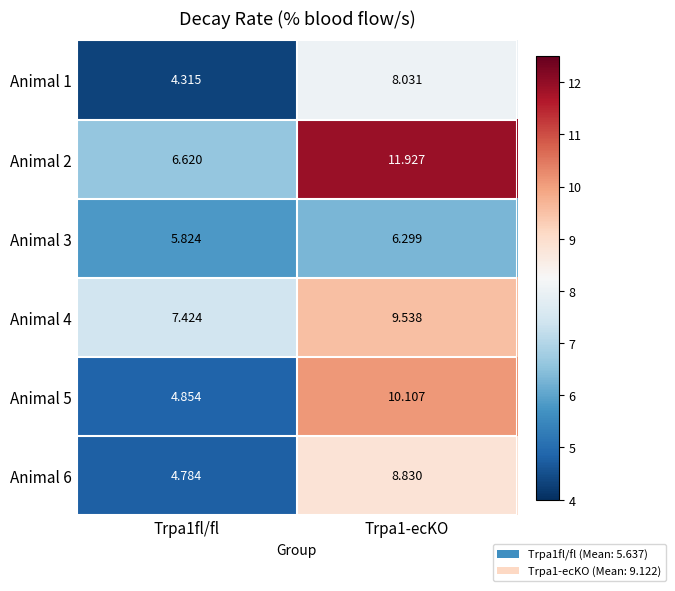

Is the value of Animal 3 at Trpa1-ecKO greater than the value of Animal 1 at Trpa1-ecKO?

No